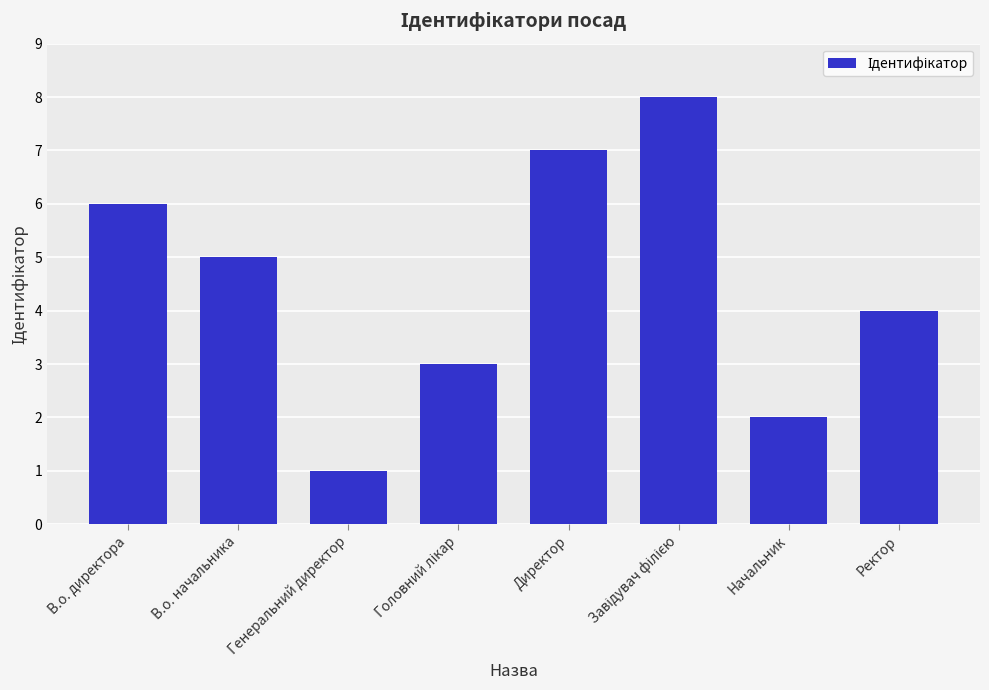

Reading left to right, extract all data points from this chart.

6	5	1	3	7	8	2	4